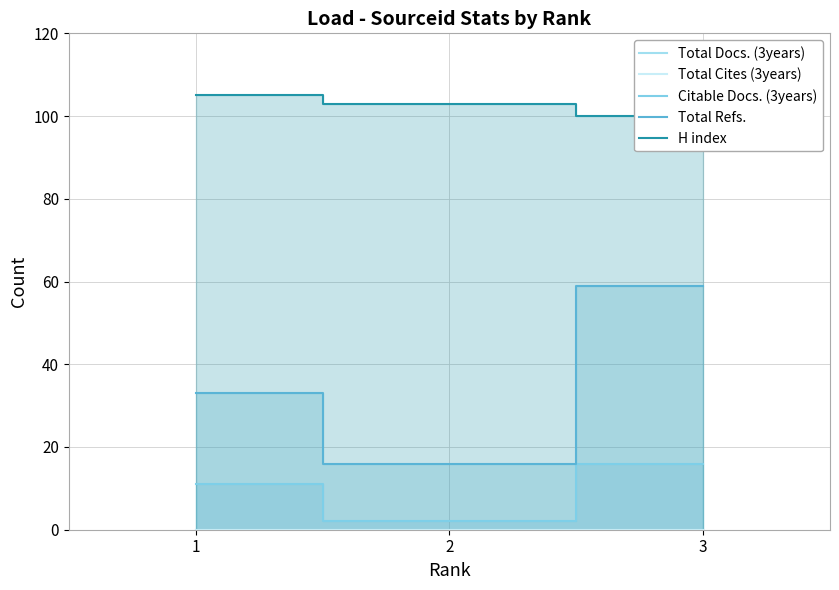

Reading left to right, transcribe all the data shown in this chart.

Total Docs. (3years): 1=0	2=0	3=0
Total Cites (3years): 1=0	2=0	3=0
Citable Docs. (3years): 1=11	2=2	3=16
Total Refs.: 1=33	2=16	3=59
H index: 1=105	2=103	3=100